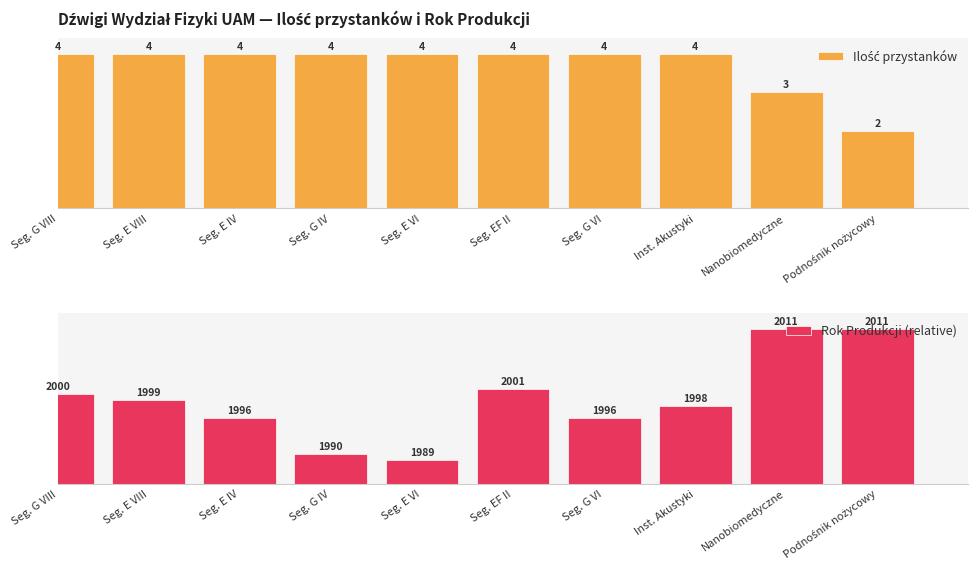

What is the difference between the second highest and minimum values in the Ilość przystanków series?

50.0